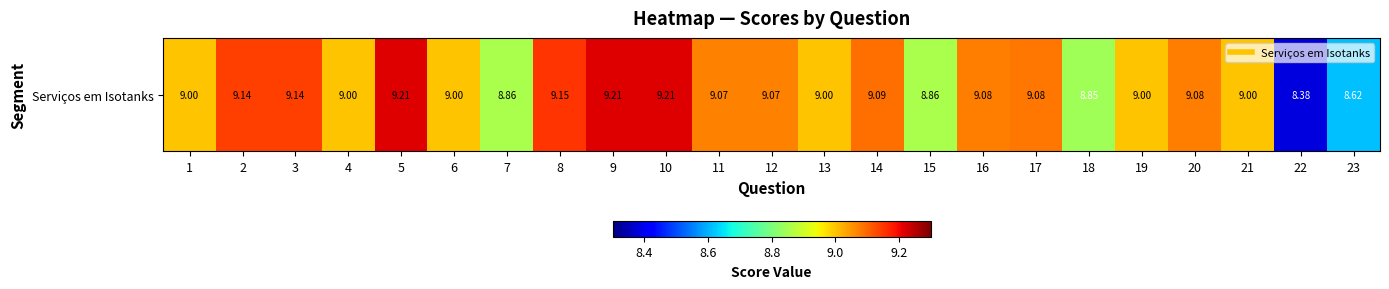

What is the ratio of the value at 4 to the value at 13?

1.0